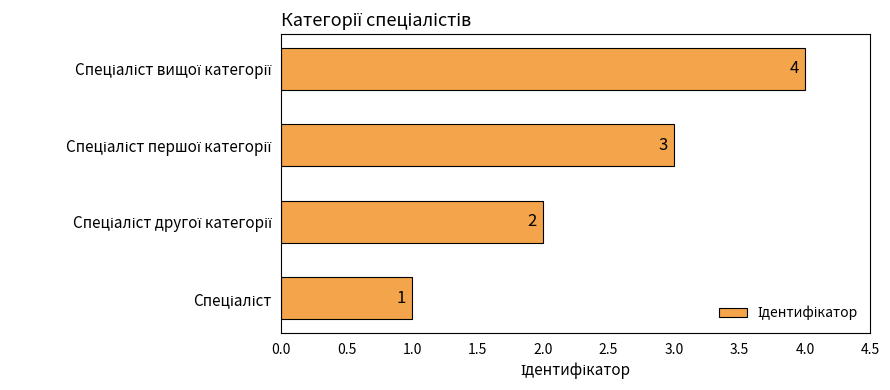

What is the maximum value shown in the chart?

4